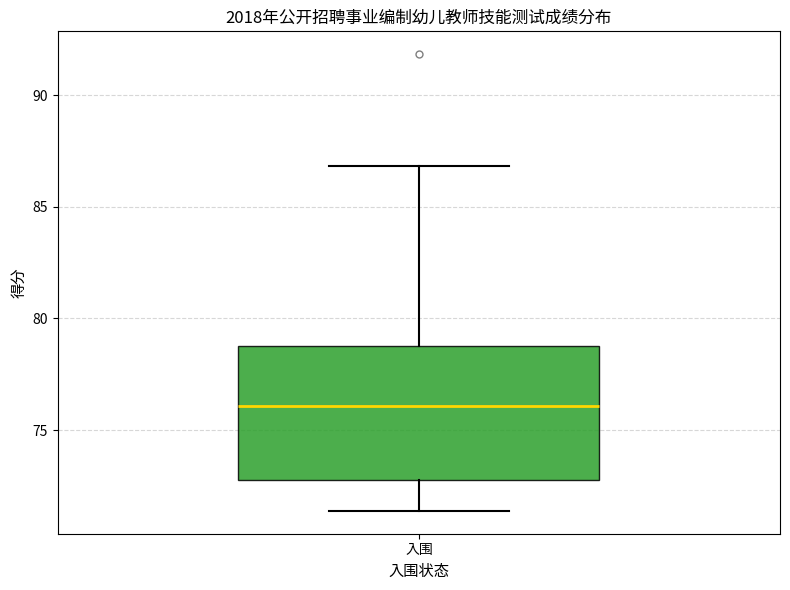

Where is the lower edge of the box for 入围 on the y-axis? The values are not printed on the chart, so give them approximately, as read against the axis.

73.0